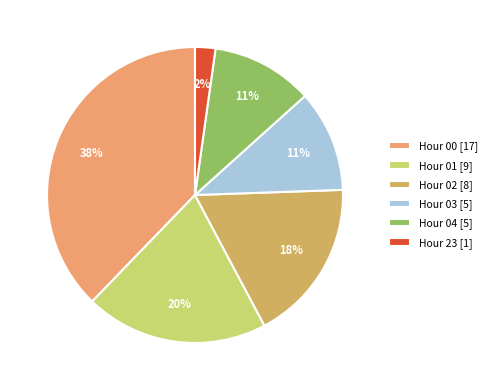

Which slice is the smallest?

Hour 23 [1]